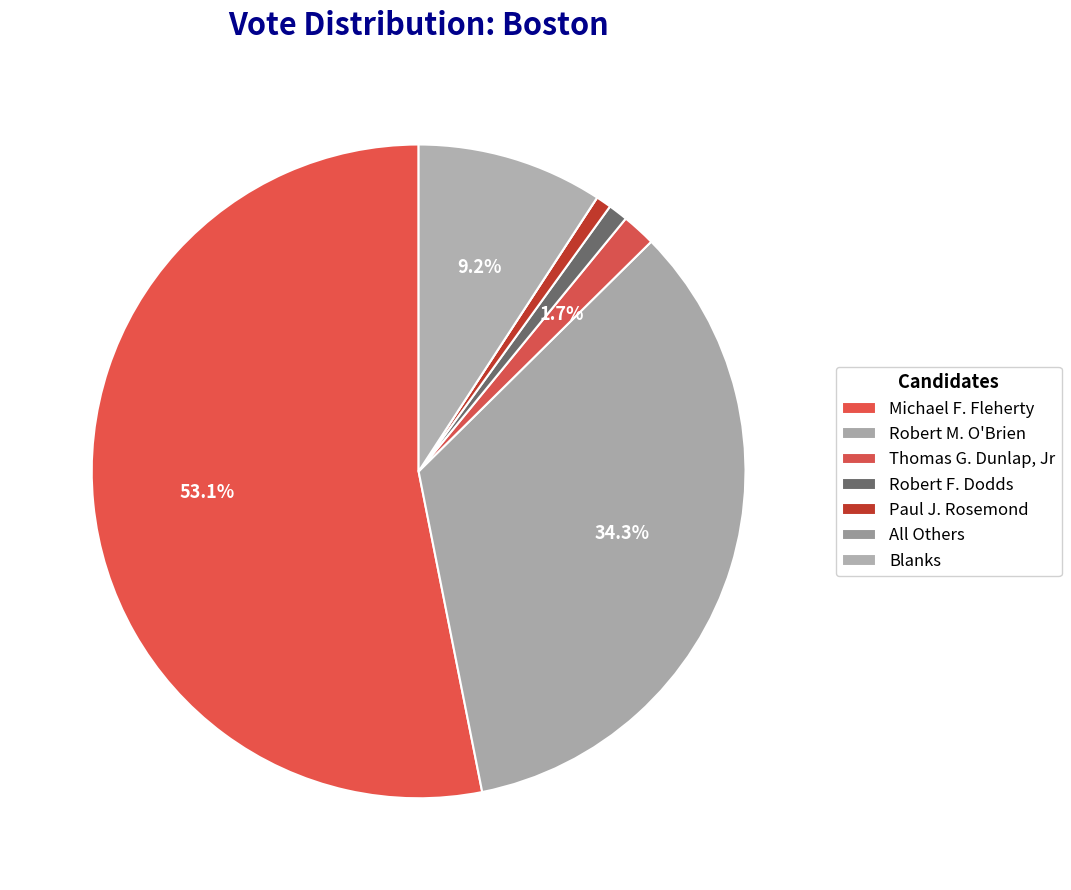

Which category accounts for the majority?

Michael F. Fleherty